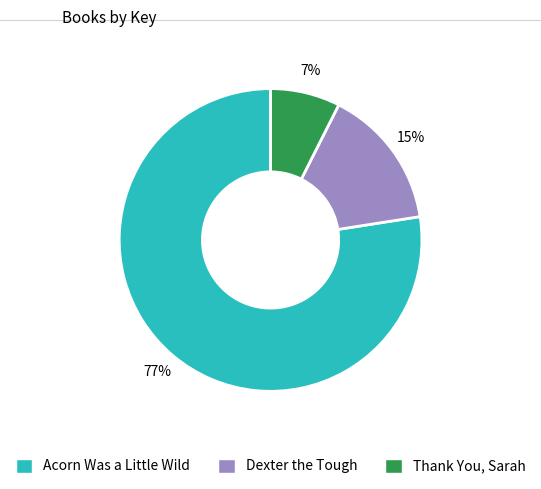

How many slices are in this pie chart?

3